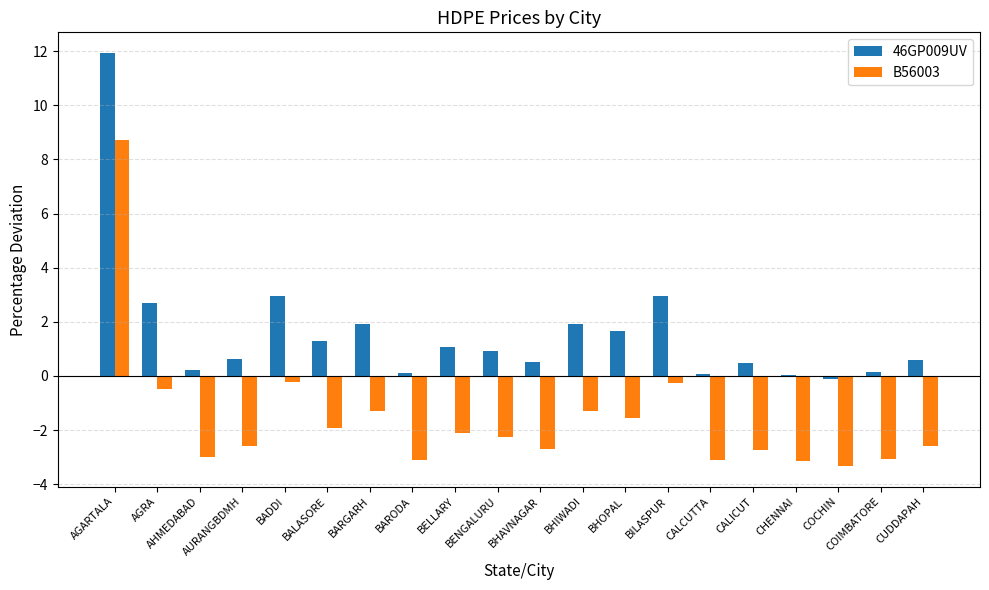

True or false: 46GP009UV has a value of 1.9 at BARGARH.

True